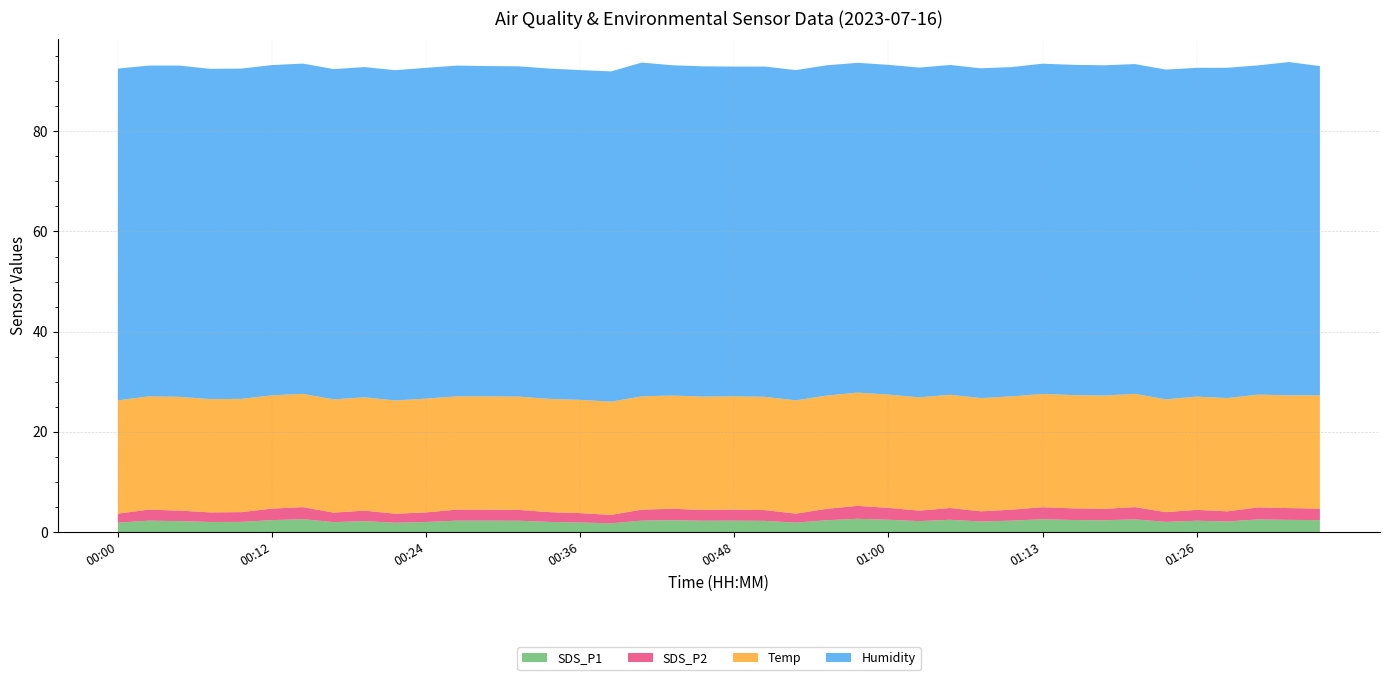

Reading right to left, list all the values displayed in this chart.

SDS_P1: 01:36=2.4	01:34=2.5	01:31=2.5	01:29=2.1	01:26=2.3	01:23=2.0	01:20=2.5	01:17=2.4	01:15=2.4	01:13=2.6	01:10=2.3	01:08=2.1	01:05=2.5	01:03=2.2	01:00=2.5	00:58=2.7	00:56=2.4	00:53=1.9	00:51=2.2	00:48=2.3	00:46=2.3	00:43=2.4	00:41=2.3	00:39=1.8	00:36=1.9	00:34=2.0	00:31=2.3	00:29=2.3	00:26=2.3	00:24=2.0	00:22=1.9	00:19=2.2	00:17=2.0	00:14=2.6	00:12=2.4	00:09=2.0	00:07=2.0	00:05=2.2	00:02=2.3	00:00=1.9
SDS_P2: 01:36=2.3	01:34=2.4	01:31=2.4	01:29=2.0	01:26=2.2	01:23=1.9	01:20=2.5	01:17=2.3	01:15=2.3	01:13=2.4	01:10=2.2	01:08=2.0	01:05=2.4	01:03=2.1	01:00=2.4	00:58=2.6	00:56=2.3	00:53=1.8	00:51=2.1	00:48=2.2	00:46=2.2	00:43=2.3	00:41=2.2	00:39=1.7	00:36=1.9	00:34=1.9	00:31=2.2	00:29=2.2	00:26=2.2	00:24=1.9	00:22=1.8	00:19=2.1	00:17=1.9	00:14=2.4	00:12=2.3	00:09=1.9	00:07=1.9	00:05=2.1	00:02=2.2	00:00=1.8
Temp: 01:36=22.6	01:34=22.5	01:31=22.5	01:29=22.6	01:26=22.6	01:23=22.5	01:20=22.6	01:17=22.6	01:15=22.6	01:13=22.6	01:10=22.6	01:08=22.6	01:05=22.6	01:03=22.6	01:00=22.6	00:58=22.6	00:56=22.6	00:53=22.6	00:51=22.6	00:48=22.6	00:46=22.6	00:43=22.6	00:41=22.6	00:39=22.6	00:36=22.6	00:34=22.6	00:31=22.6	00:29=22.6	00:26=22.6	00:24=22.7	00:22=22.6	00:19=22.6	00:17=22.6	00:14=22.6	00:12=22.6	00:09=22.6	00:07=22.6	00:05=22.7	00:02=22.6	00:00=22.6
Humidity: 01:36=65.7	01:34=66.5	01:31=65.7	01:29=65.9	01:26=65.6	01:23=65.8	01:20=65.8	01:17=65.9	01:15=65.9	01:13=65.9	01:10=65.7	01:08=65.8	01:05=65.8	01:03=65.8	01:00=65.8	00:58=65.8	00:56=65.9	00:53=65.9	00:51=65.9	00:48=65.8	00:46=65.9	00:43=65.9	00:41=66.6	00:39=65.9	00:36=65.8	00:34=65.9	00:31=65.9	00:29=65.9	00:26=66.0	00:24=66.0	00:22=65.9	00:19=65.9	00:17=65.9	00:14=65.9	00:12=65.9	00:09=65.9	00:07=65.9	00:05=66.1	00:02=66.0	00:00=66.2